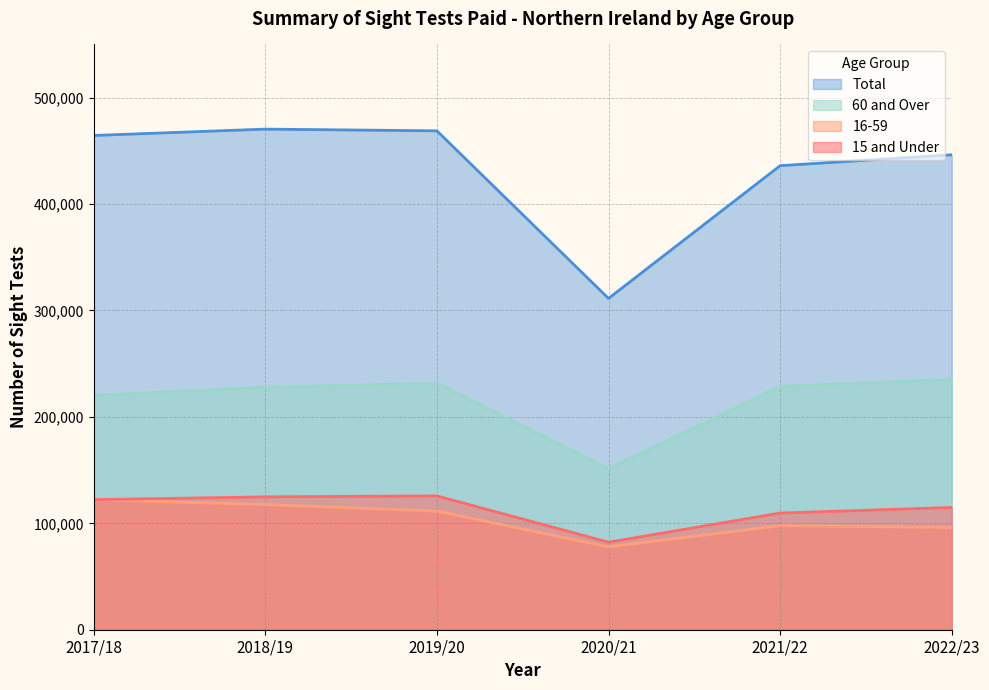

What is the sum of the Total values at 2019/20 and 2017/18?

933279